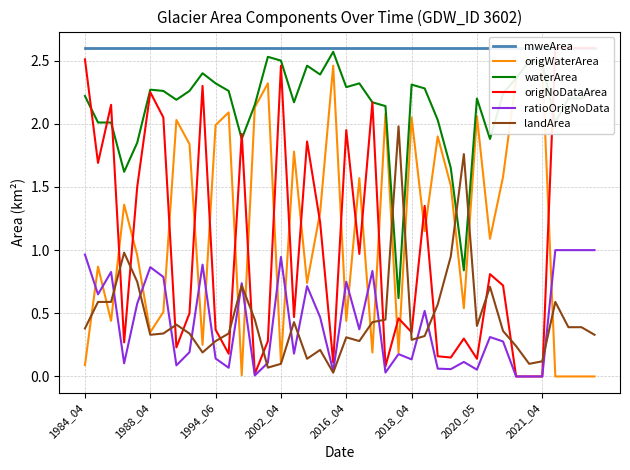

The landArea series shows 0.3 at 1994_06. True or false?

True